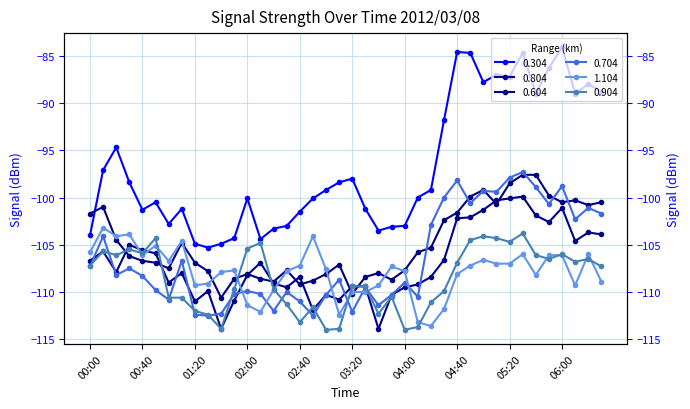

Reading right to left, list all the values displayed in this chart.

0.304: 06:30=-88.8	06:20=-88.0	06:10=-89.0	06:00=-84.1	05:50=-86.3	05:40=-89.0	05:30=-84.7	05:20=-87.2	05:10=-87.0	05:00=-87.8	04:50=-84.7	04:40=-84.6	04:30=-91.8	04:20=-99.2	04:10=-100.0	04:00=-103.0	03:50=-103.1	03:40=-103.5	03:30=-101.2	03:20=-98.0	03:10=-98.4	03:00=-99.2	02:50=-100.1	02:40=-101.5	02:30=-103.0	02:20=-103.3	02:10=-104.4	02:00=-100.1	01:50=-104.3	01:40=-104.9	01:30=-105.3	01:20=-104.9	01:10=-101.2	01:00=-102.8	00:50=-100.5	00:40=-101.3	00:30=-98.4	00:20=-94.7	00:10=-97.1	00:00=-104.0
0.804: 06:30=-103.9	06:20=-103.7	06:10=-104.6	06:00=-101.1	05:50=-102.6	05:40=-101.9	05:30=-99.9	05:20=-100.1	05:10=-100.3	05:00=-101.3	04:50=-102.1	04:40=-102.2	04:30=-106.6	04:20=-108.4	04:10=-109.2	04:00=-109.5	03:50=-110.3	03:40=-113.9	03:30=-109.4	03:20=-109.4	03:10=-110.8	03:00=-110.3	02:50=-111.9	02:40=-108.4	02:30=-109.5	02:20=-109.1	02:10=-106.9	02:00=-108.2	01:50=-110.9	01:40=-113.9	01:30=-109.9	01:20=-111.0	01:10=-108.0	01:00=-109.0	00:50=-105.9	00:40=-105.6	00:30=-105.0	00:20=-107.9	00:10=-105.7	00:00=-106.7
0.604: 06:30=-100.5	06:20=-100.8	06:10=-100.3	06:00=-100.5	05:50=-99.8	05:40=-97.6	05:30=-97.6	05:20=-98.5	05:10=-100.7	05:00=-99.2	04:50=-99.9	04:40=-101.6	04:30=-102.4	04:20=-105.3	04:10=-105.8	04:00=-107.7	03:50=-108.7	03:40=-108.0	03:30=-108.4	03:20=-110.2	03:10=-107.1	03:00=-108.1	02:50=-108.8	02:40=-109.2	02:30=-107.7	02:20=-108.9	02:10=-108.6	02:00=-108.1	01:50=-108.6	01:40=-110.6	01:30=-107.8	01:20=-106.9	01:10=-104.8	01:00=-107.5	00:50=-106.9	00:40=-106.7	00:30=-106.2	00:20=-104.5	00:10=-101.0	00:00=-101.7
0.704: 06:30=-101.7	06:20=-101.1	06:10=-102.3	06:00=-98.8	05:50=-100.7	05:40=-98.9	05:30=-97.3	05:20=-97.9	05:10=-99.4	05:00=-99.3	04:50=-100.6	04:40=-98.2	04:30=-100.0	04:20=-102.9	04:10=-110.5	04:00=-109.0	03:50=-110.3	03:40=-111.4	03:30=-109.5	03:20=-112.1	03:10=-108.7	03:00=-110.3	02:50=-112.5	02:40=-111.0	02:30=-110.0	02:20=-112.0	02:10=-110.2	02:00=-109.9	01:50=-110.2	01:40=-112.3	01:30=-112.5	01:20=-112.4	01:10=-106.7	01:00=-110.8	00:50=-109.8	00:40=-108.3	00:30=-107.5	00:20=-108.2	00:10=-104.1	00:00=-107.3
1.104: 06:30=-108.9	06:20=-106.0	06:10=-109.3	06:00=-106.1	05:50=-106.1	05:40=-108.2	05:30=-106.0	05:20=-107.0	05:10=-107.0	05:00=-106.6	04:50=-107.2	04:40=-108.1	04:30=-111.8	04:20=-113.6	04:10=-113.2	04:00=-107.8	03:50=-107.3	03:40=-109.3	03:30=-110.0	03:20=-110.0	03:10=-112.4	03:00=-107.6	02:50=-104.1	02:40=-107.2	02:30=-107.8	02:20=-109.8	02:10=-112.1	02:00=-111.4	01:50=-107.7	01:40=-107.9	01:30=-109.1	01:20=-109.3	01:10=-104.6	01:00=-106.7	00:50=-105.1	00:40=-106.1	00:30=-103.9	00:20=-104.1	00:10=-103.2	00:00=-105.8
0.904: 06:30=-107.3	06:20=-106.5	06:10=-106.8	06:00=-106.0	05:50=-106.5	05:40=-106.1	05:30=-103.8	05:20=-104.7	05:10=-104.3	05:00=-104.1	04:50=-104.5	04:40=-106.9	04:30=-109.9	04:20=-111.1	04:10=-113.7	04:00=-114.0	03:50=-110.5	03:40=-112.3	03:30=-109.4	03:20=-109.4	03:10=-113.9	03:00=-114.0	02:50=-111.6	02:40=-113.2	02:30=-111.3	02:20=-109.7	02:10=-104.8	02:00=-105.4	01:50=-109.7	01:40=-113.9	01:30=-112.4	01:20=-112.0	01:10=-110.6	01:00=-110.6	00:50=-104.3	00:40=-105.9	00:30=-105.5	00:20=-106.1	00:10=-105.7	00:00=-107.2